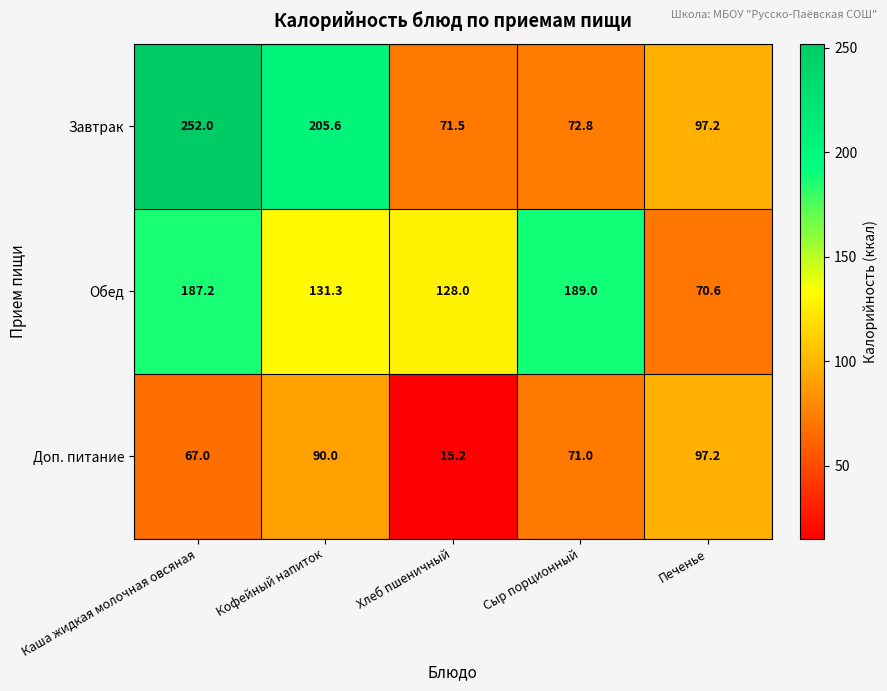

Reading left to right, transcribe all the data shown in this chart.

Завтрак: Каша жидкая молочная овсяная=252.0	Кофейный напиток=205.6	Хлеб пшеничный=71.5	Сыр порционный=72.8	Печенье=97.2
Обед: Каша жидкая молочная овсяная=187.2	Кофейный напиток=131.3	Хлеб пшеничный=128.0	Сыр порционный=189.0	Печенье=70.6
Доп. питание: Каша жидкая молочная овсяная=67.0	Кофейный напиток=90.0	Хлеб пшеничный=15.2	Сыр порционный=71.0	Печенье=97.2